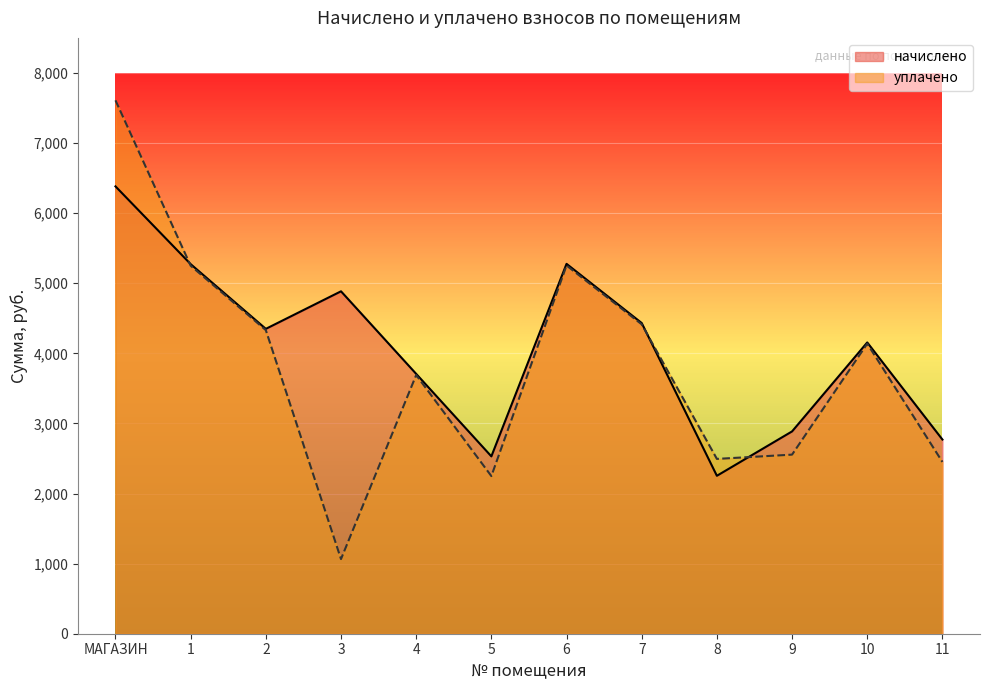

How many intersections are there between начислено and уплачено?

3